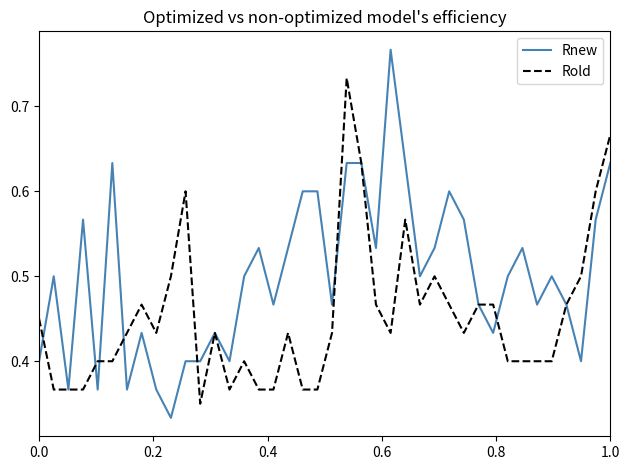

Which series has the widest spread of values?

Rnew